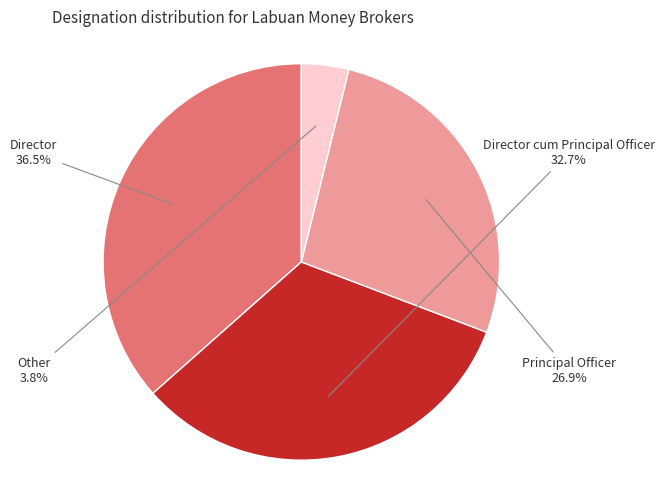

What is the smallest slice in the pie chart?

Other